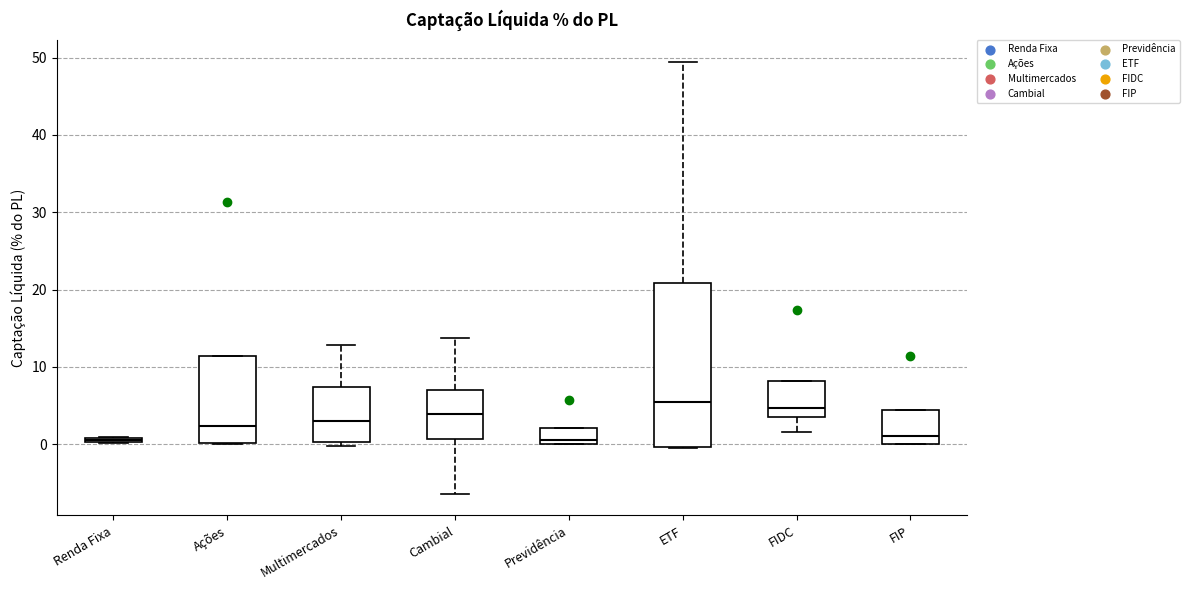

Which box is the tallest, from its lower edge to its upper edge?

ETF